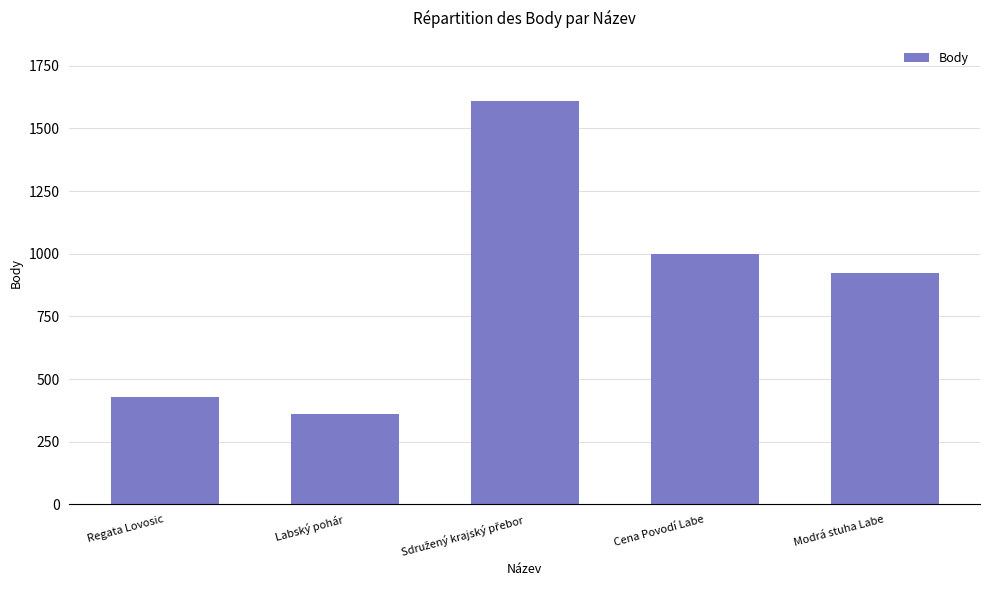

How many series are shown in this chart?

1